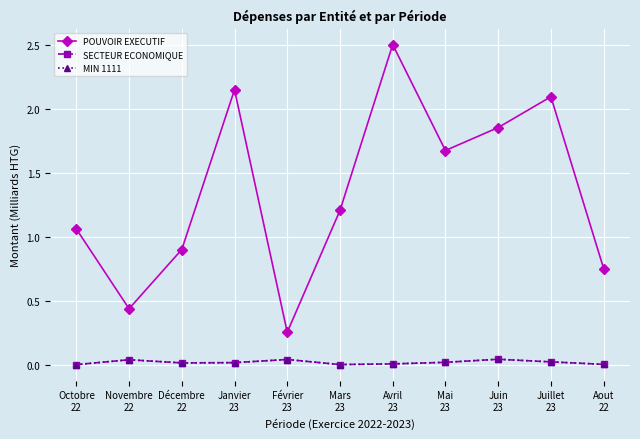

What is the label of the 9th point from the left?

Juin
23